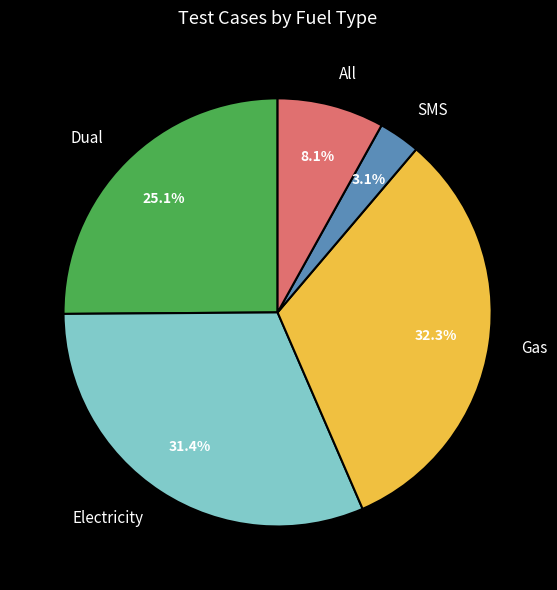

The All slice represents 8% of the pie. True or false?

True